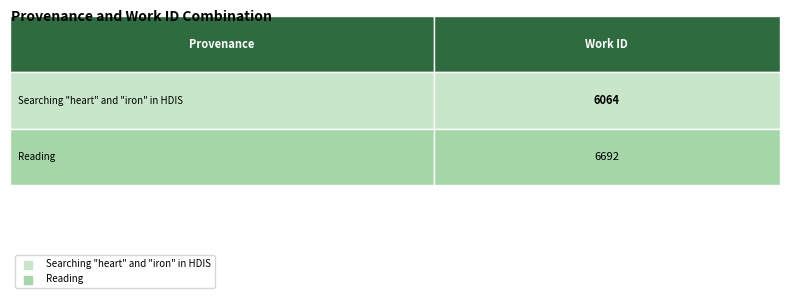

Reading left to right, extract all data points from this chart.

Searching "heart" and "iron" in HDIS: Searching "heart" and "iron" in HDIS=6064	Reading=6064
Reading: Searching "heart" and "iron" in HDIS=6692	Reading=6692